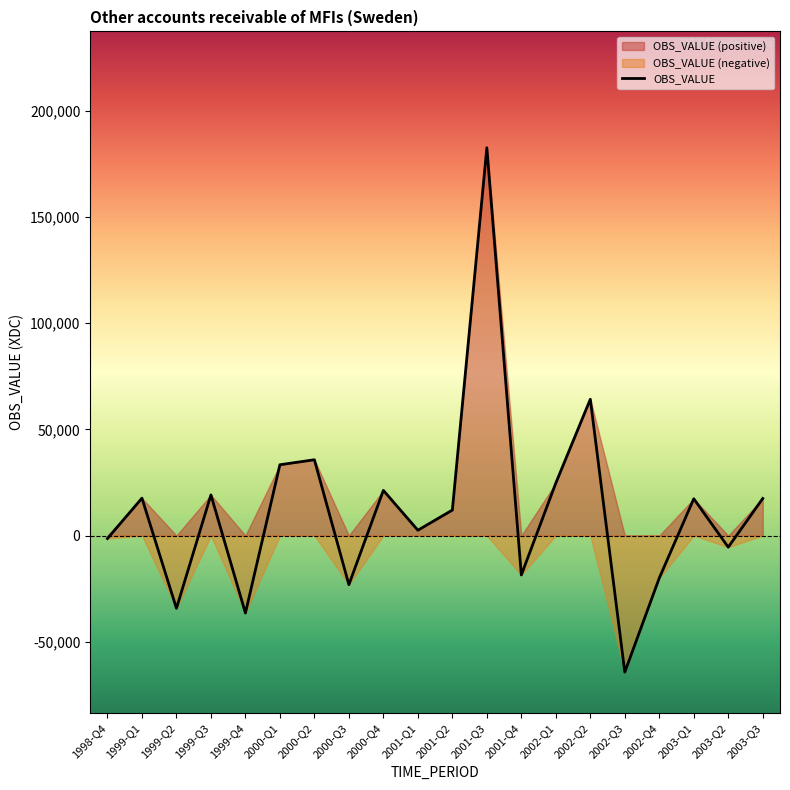

What is the label of the 12th point from the left?

2001-Q3